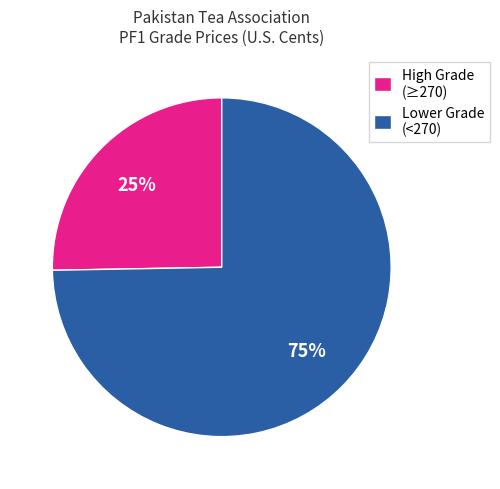

To the nearest percent, what portion does High Grade (≥270) represent?

25%